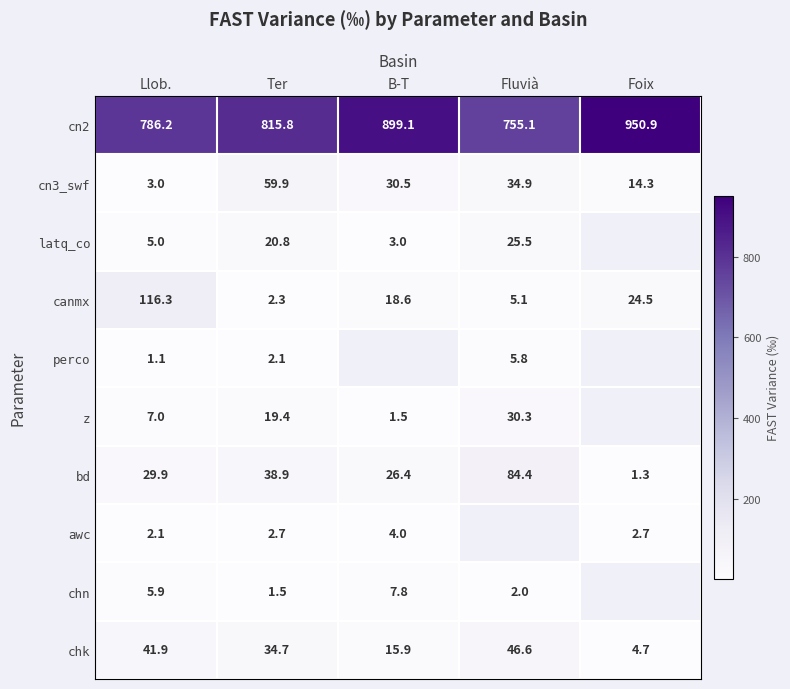

What is the maximum value shown in the chart?

950.9